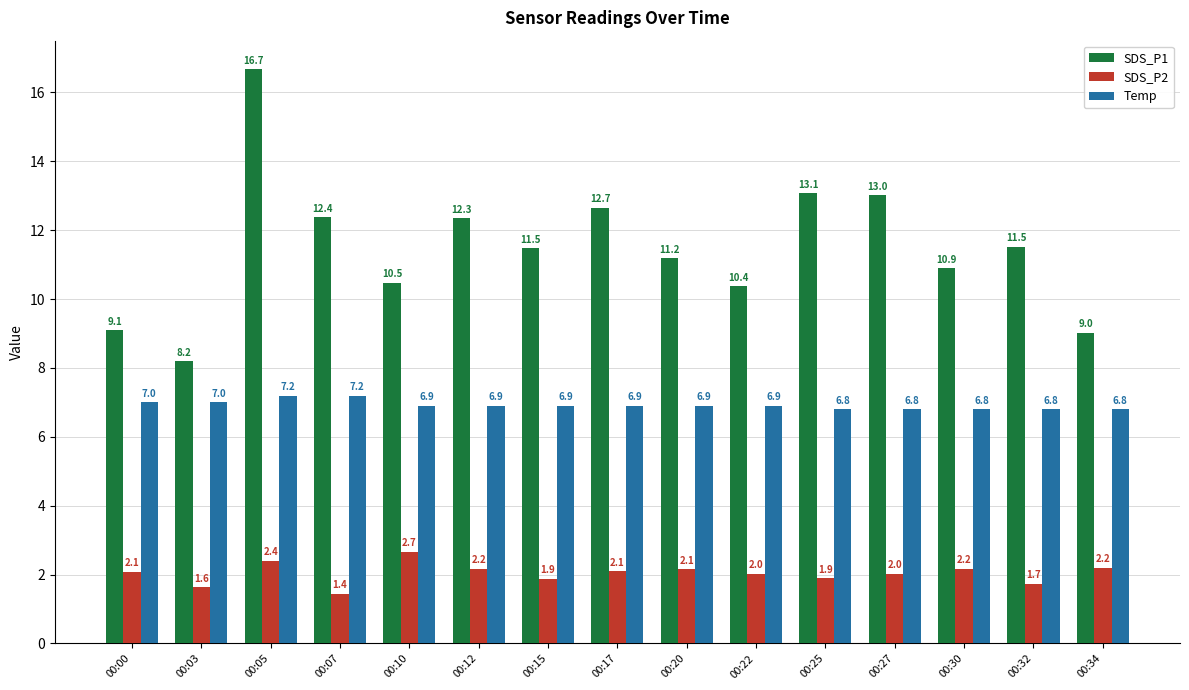

What is the difference between the maximum and minimum values in the SDS_P1 series?

8.5